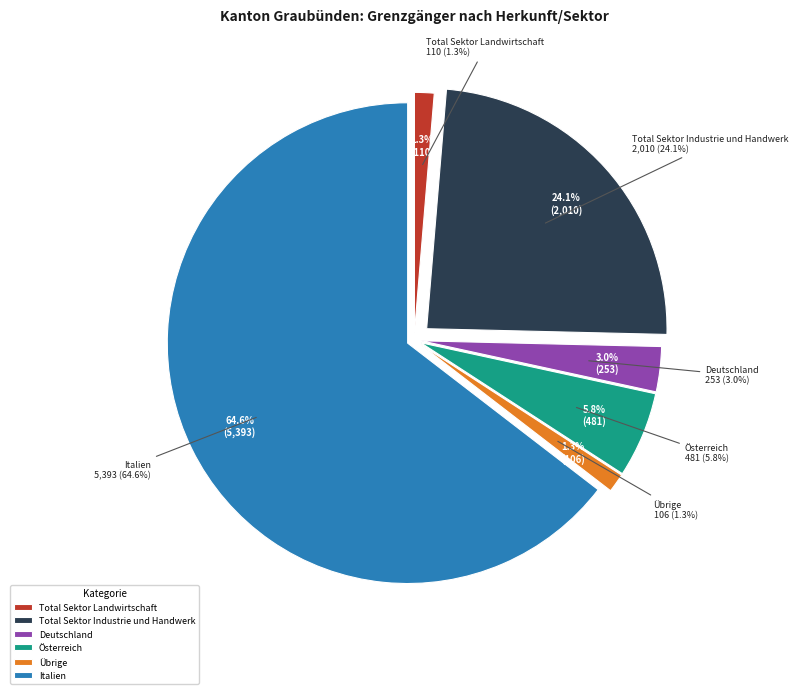

Which slice is the largest?

Italien